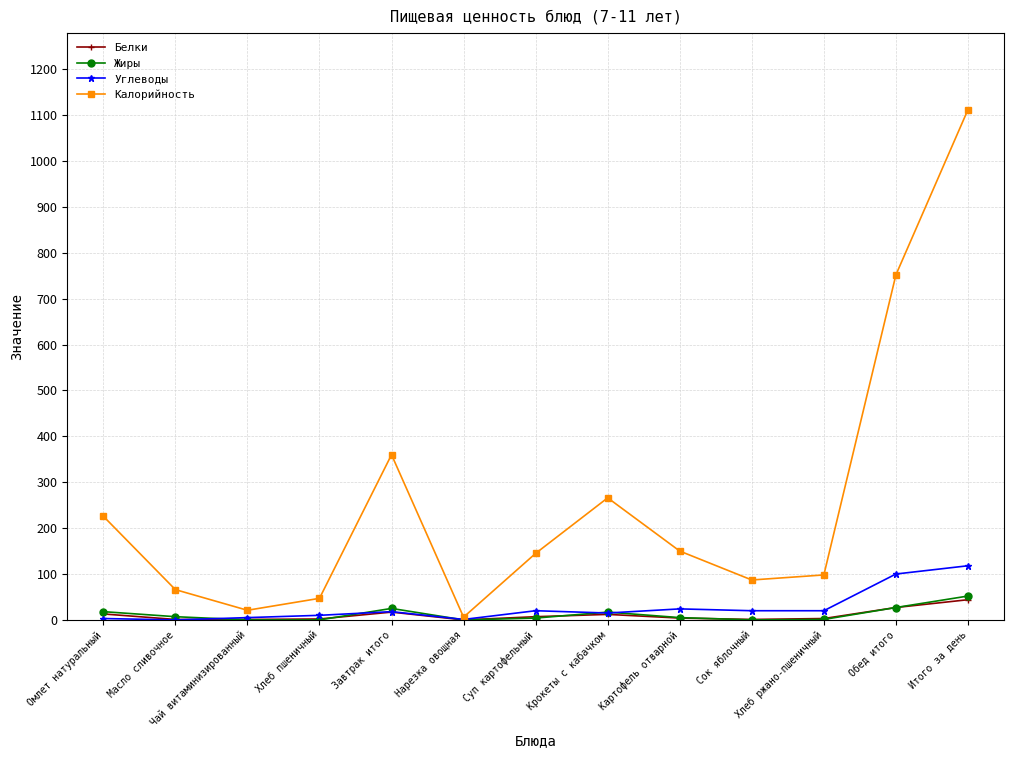

True or false: Калорийность has a value of 752 at Обед итого.

True